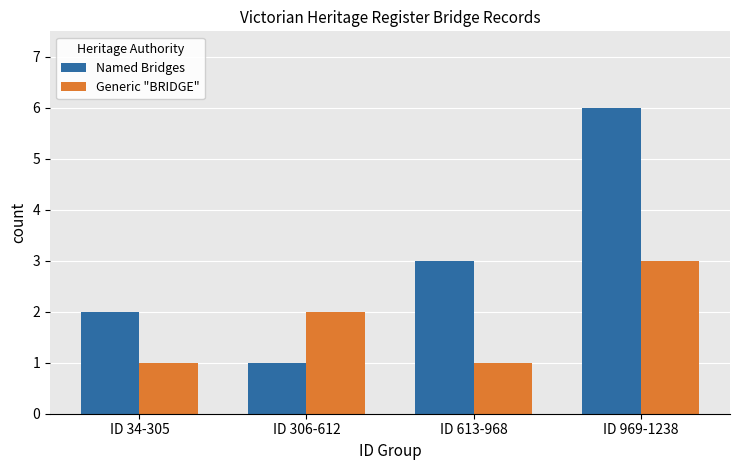

What is the sum of all Named Bridges values?

12